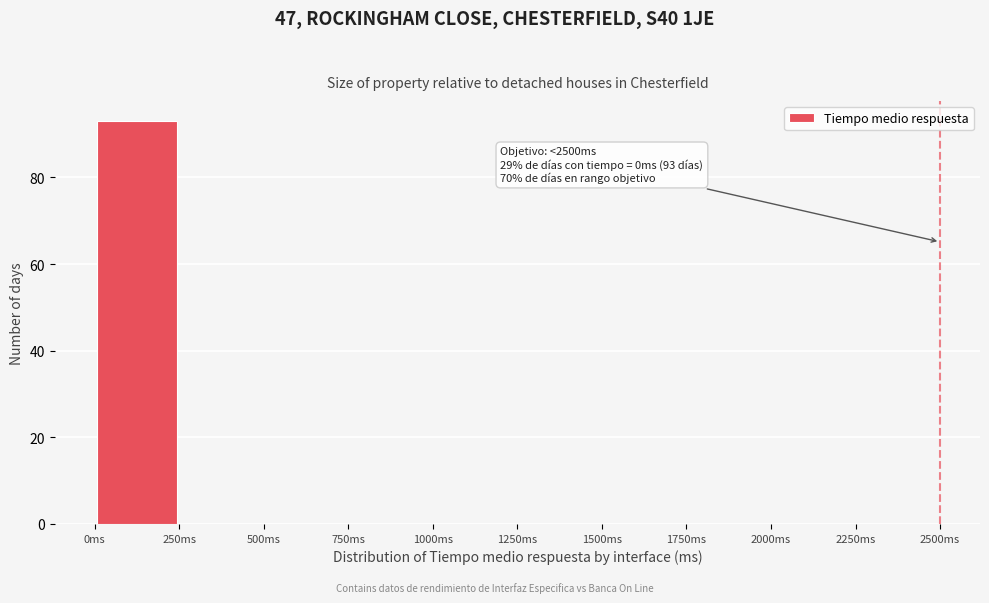

Which range on the x-axis has the tallest bar?

0 to 250